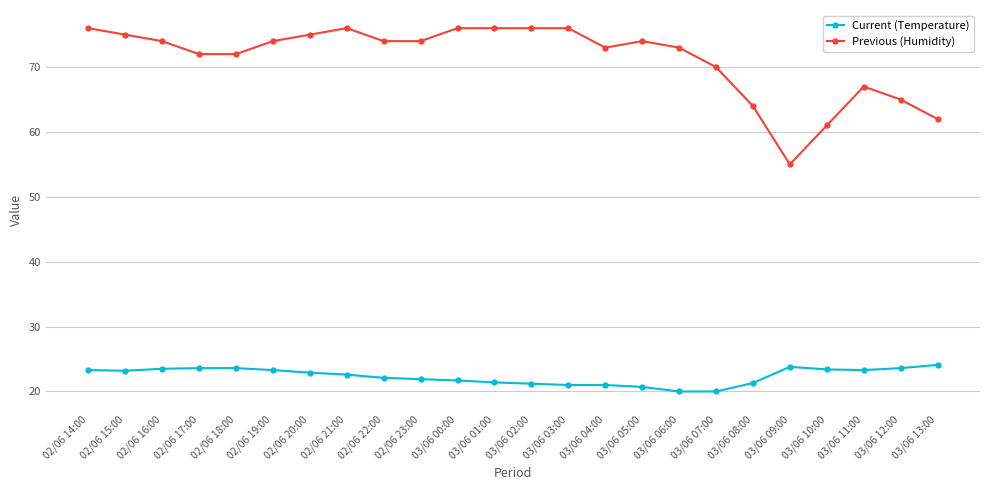

What is the average value of the Current (Temperature) series?

22.4